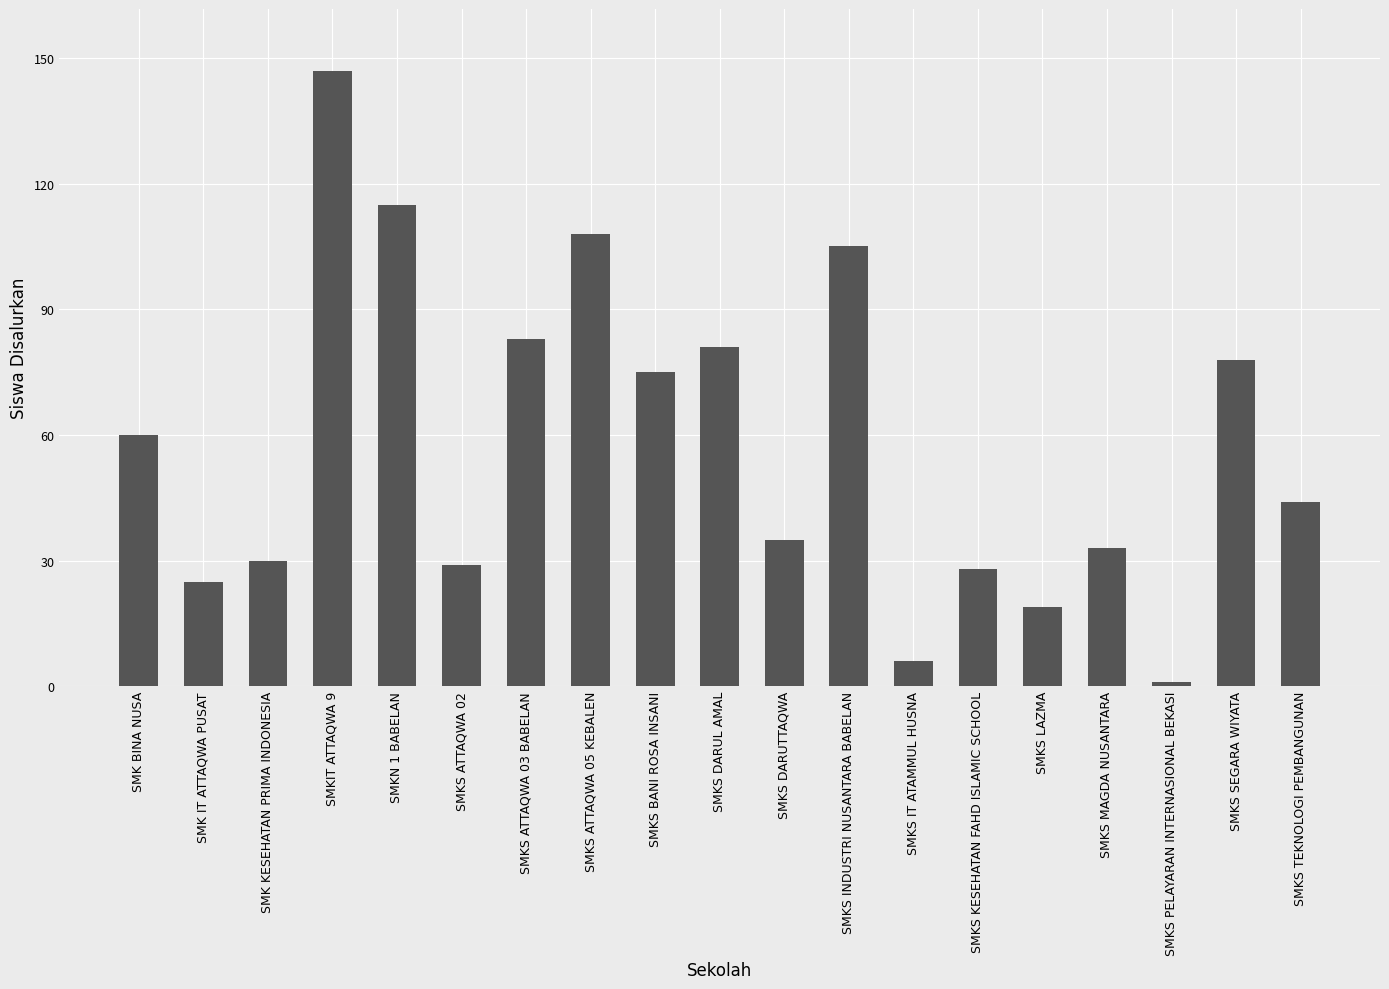

Reading right to left, list all the values displayed in this chart.

SMKS TEKNOLOGI PEMBANGUNAN=44	SMKS SEGARA WIYATA=78	SMKS PELAYARAN INTERNASIONAL BEKASI=1	SMKS MAGDA NUSANTARA=33	SMKS LAZMA=19	SMKS KESEHATAN FAHD ISLAMIC SCHOOL=28	SMKS IT ATAMMUL HUSNA=6	SMKS INDUSTRI NUSANTARA BABELAN=105	SMKS DARUTTAQWA=35	SMKS DARUL AMAL=81	SMKS BANI ROSA INSANI=75	SMKS ATTAQWA 05 KEBALEN=108	SMKS ATTAQWA 03 BABELAN=83	SMKS ATTAQWA 02=29	SMKN 1 BABELAN=115	SMKIT ATTAQWA 9=147	SMK KESEHATAN PRIMA INDONESIA=30	SMK IT ATTAQWA PUSAT=25	SMK BINA NUSA=60